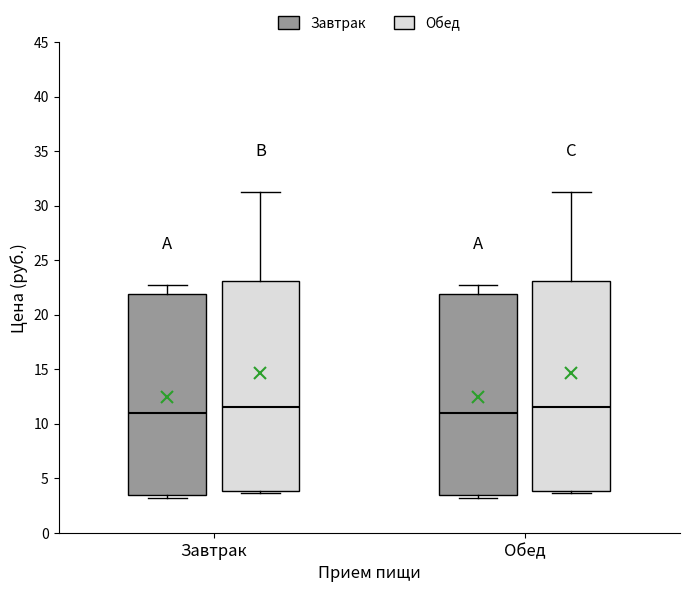

Reading left to right, transcribe this box plot: for each box, give where its median line is, the range the box spans, and where its two whiskers end, as read against the y-axis. The values are not printed on the chart, so give them approximately, as read against the axis.

Завтрак (Завтрак): median 11.0, box 3.5 to 22.0, whiskers 3.0 to 22.5
Завтрак (Обед): median 11.5, box 4.0 to 23.0, whiskers 3.5 to 31.5
Обед (Завтрак): median 11.0, box 3.5 to 22.0, whiskers 3.0 to 22.5
Обед (Обед): median 11.5, box 4.0 to 23.0, whiskers 3.5 to 31.5